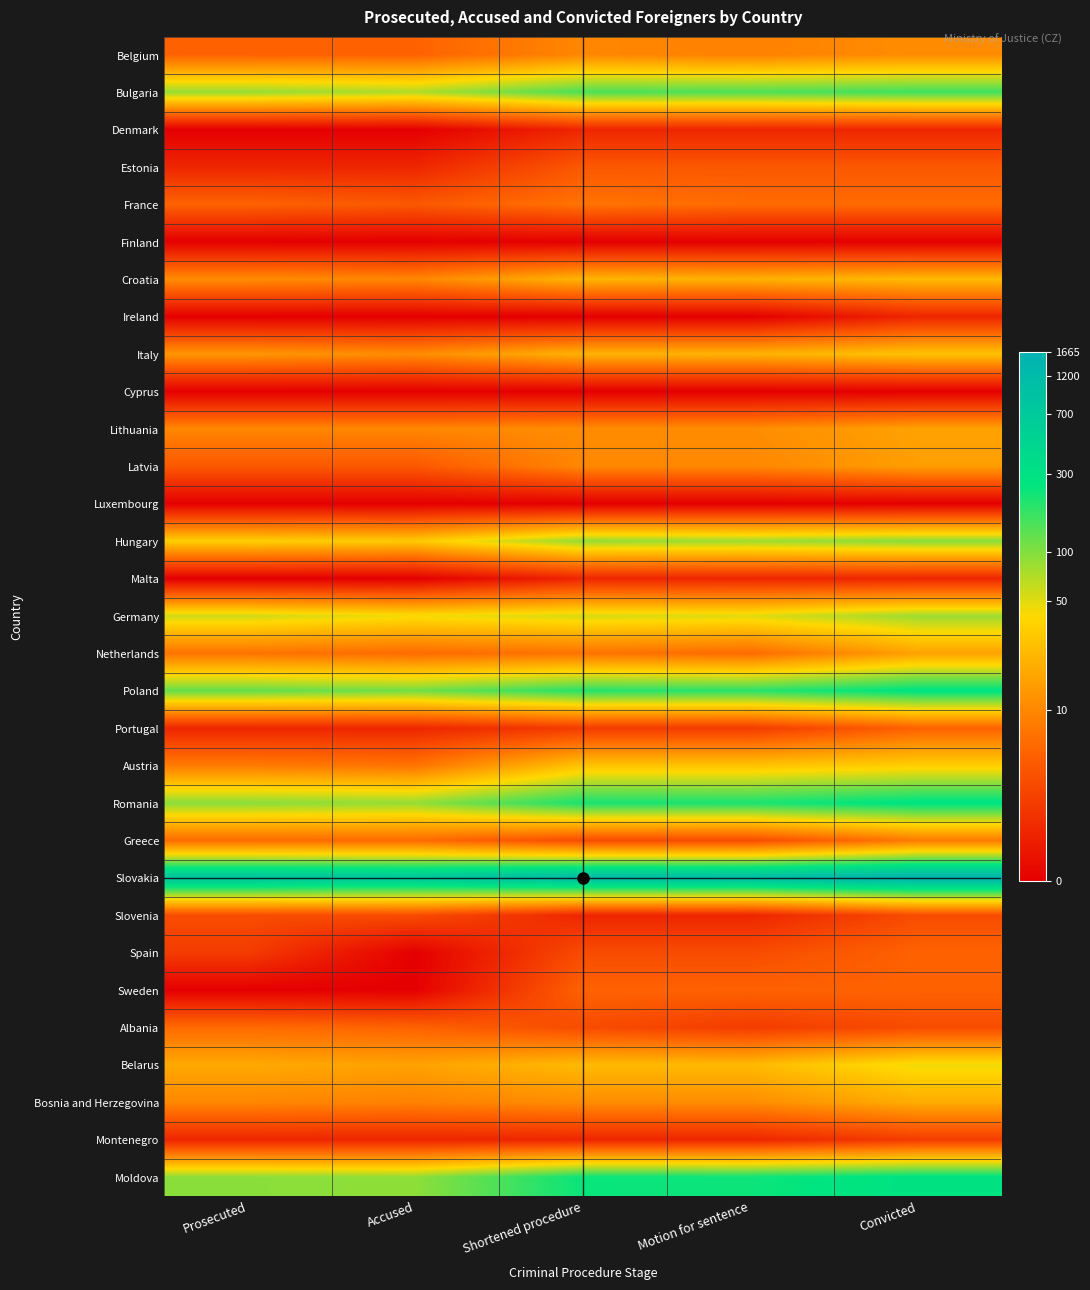

Between Accused and Shortened procedure, which is larger?

Shortened procedure